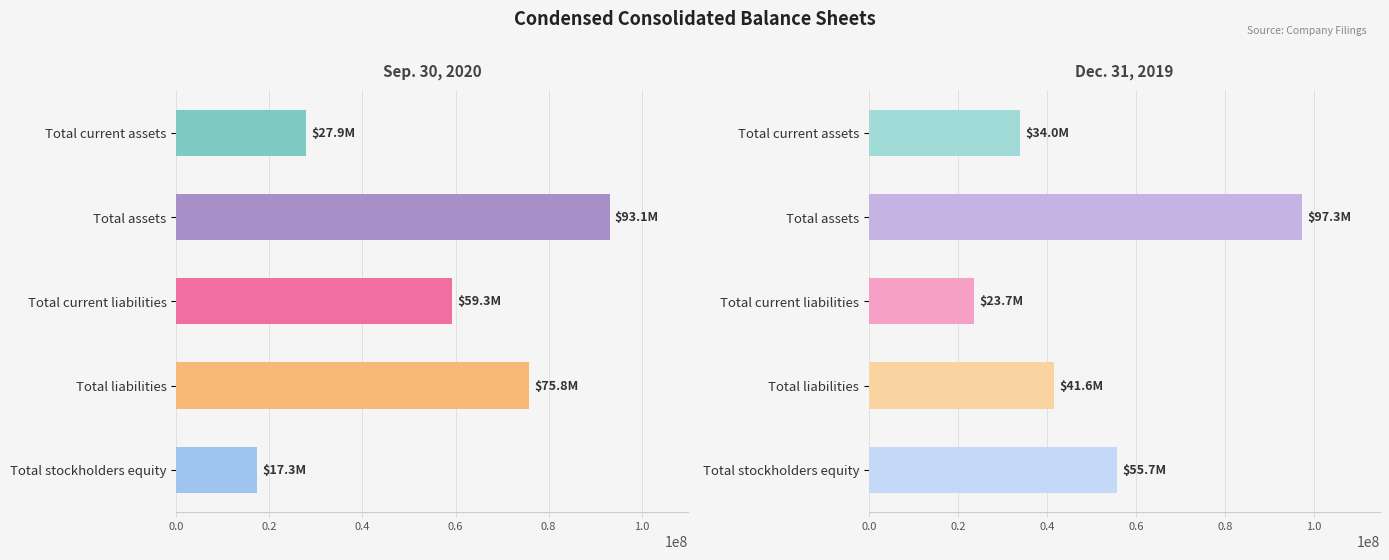

What is the difference between the maximum and minimum values in the Dec. 31, 2019 series?

73651434